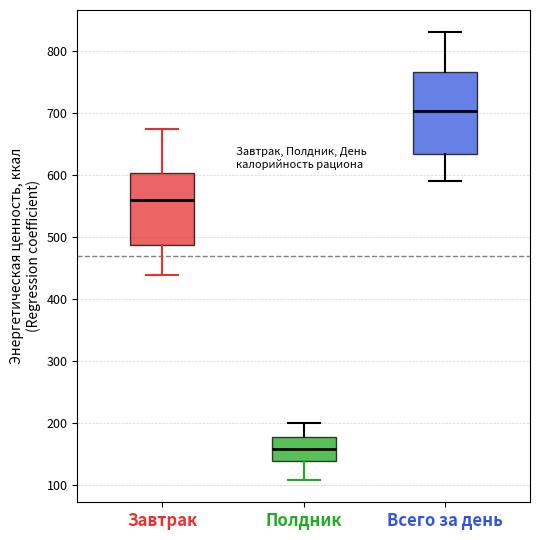

Reading left to right, transcribe this box plot: for each box, give where its median line is, the range the box spans, and where its two whiskers end, as read against the y-axis. The values are not printed on the chart, so give them approximately, as read against the axis.

Завтрак: median 560, box 490 to 600, whiskers 440 to 670
Полдник: median 160, box 140 to 180, whiskers 110 to 200
Всего за день: median 700, box 630 to 770, whiskers 590 to 830